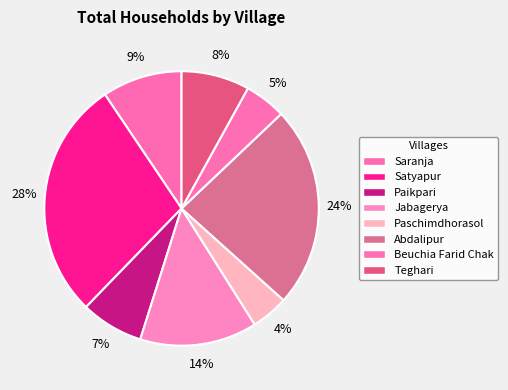

How many slices are in this pie chart?

8